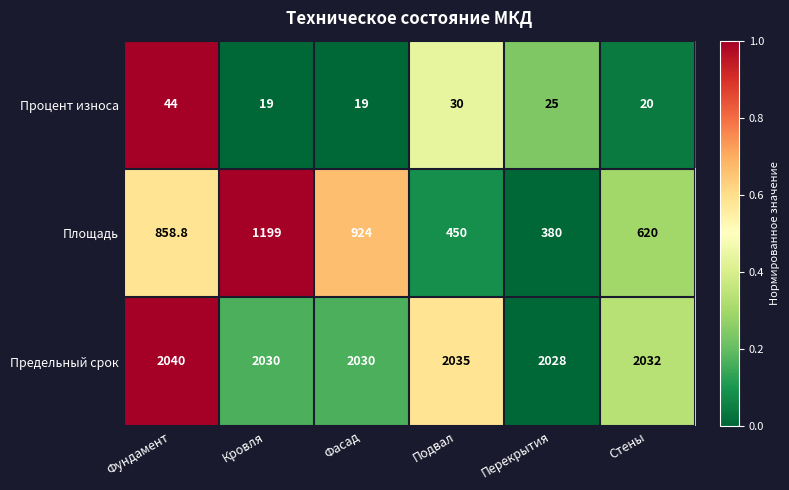

At how many categories does at least one series exceed 163?

6